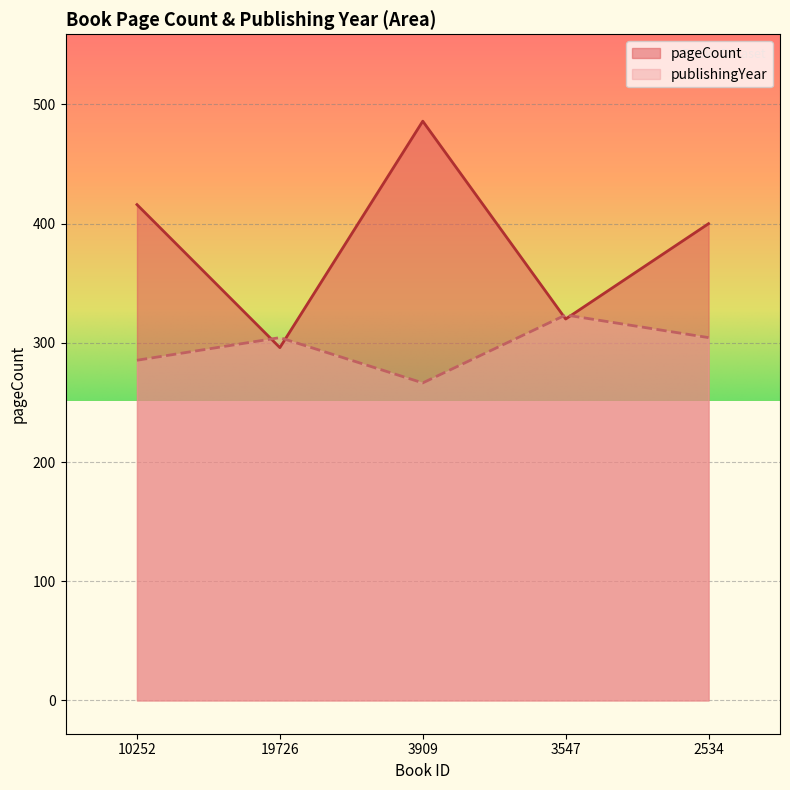

What position from the right is 3909?

3